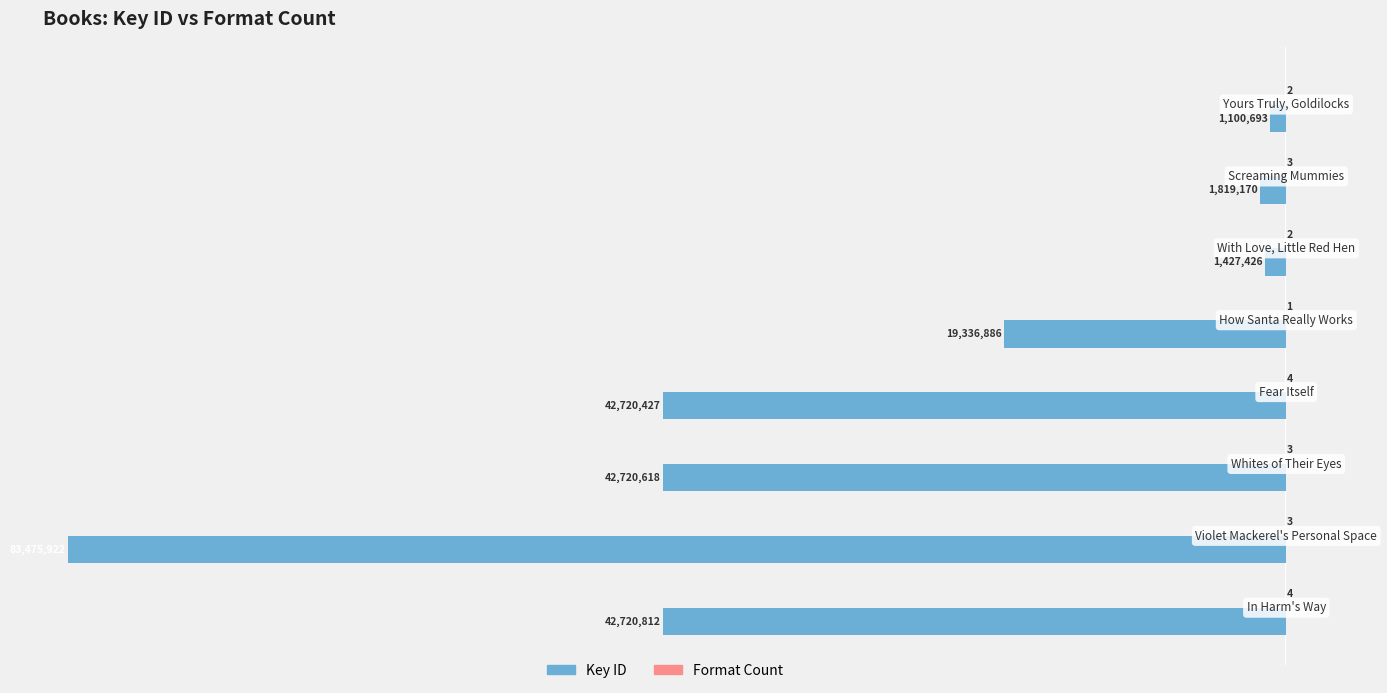

What is the greatest value displayed?

4.0